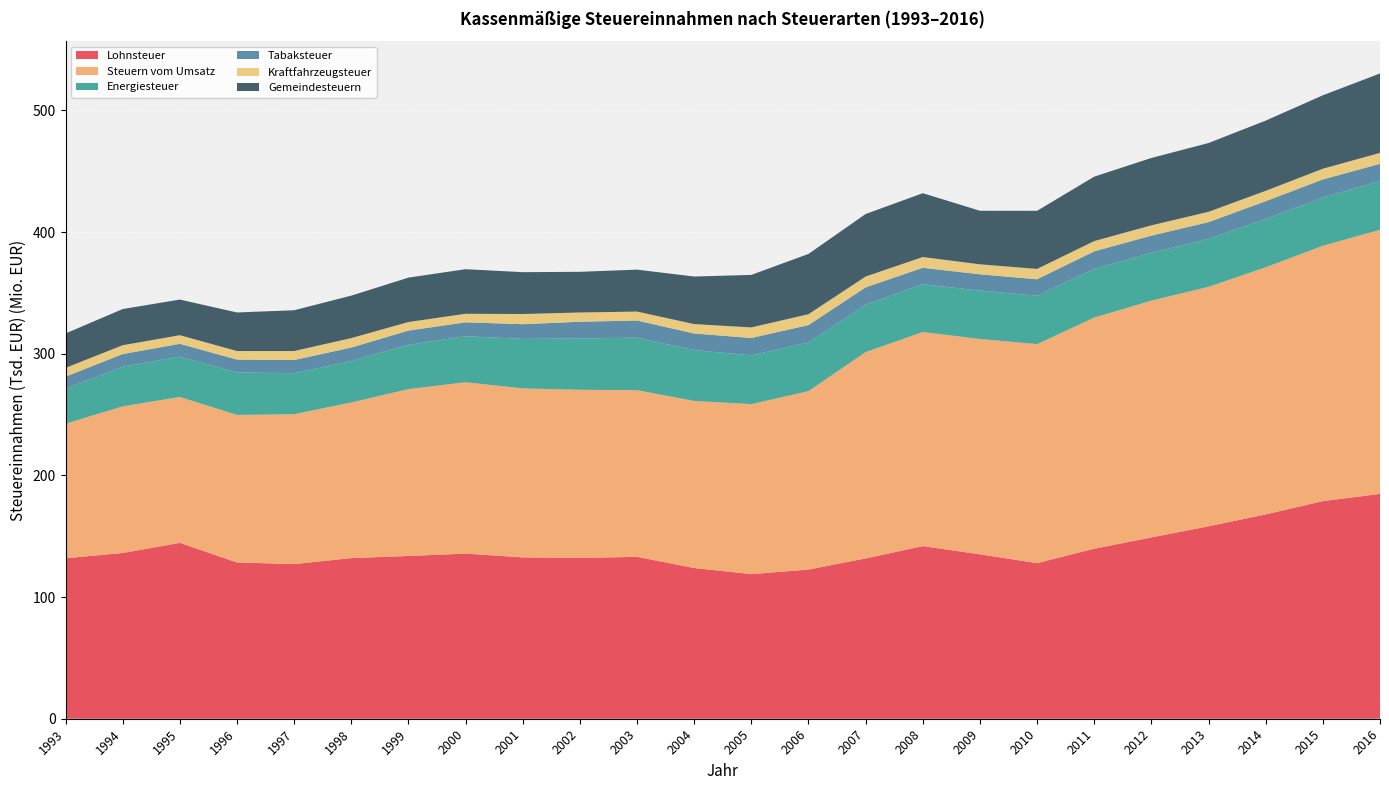

Reading right to left, list all the values displayed in this chart.

Lohnsteuer: 2016=184826060	2015=178890539	2014=167982512	2013=158198079	2012=149064613	2011=139749312	2010=127904117	2009=135165057	2008=141895371	2007=131773289	2006=122612127	2005=118919271	2004=123895370	2003=133090156	2002=132189841	2001=132625923	2000=135733066	1999=133809053	1998=132054327	1997=127143835	1996=128476217	1995=144542215	1994=136270535	1993=131906659
Steuern vom Umsatz: 2016=217089649	2015=209920563	2014=203110383	2013=196843172	2012=194634875	2011=190032941	2010=180041554	2009=176991302	2008=175989044	2007=169635873	2006=146688345	2005=139712499	2004=137365942	2003=136995939	2002=138195081	2001=138935081	2000=140871289	1999=137155581	1998=127932387	1997=123170725	1996=121282616	1995=119960324	1994=120510474	1993=110594991
Energiesteuer: 2016=40090730	2015=39593795	2014=39757846	2013=39363868	2012=39304650	2011=40036168	2010=39838120	2009=39821718	2008=39247543	2007=38954593	2006=39916025	2005=40100982	2004=41781700	2003=43187680	2002=42192460	2001=40689987	2000=37826309	1999=36443616	1998=34091381	1997=33749469	1996=34896379	1995=33176599	1994=32644267	1993=28785738
Tabaksteuer: 2016=14186061	2015=14920926	2014=14611742	2013=13819940	2012=14143449	2011=14414751	2010=13492271	2009=13366001	2008=13574276	2007=14254366	2006=14386523	2005=14273003	2004=13630004	2003=14093892	2002=13778019	2001=12071935	2000=11442942	1999=11654646	1998=11070571	1997=10816269	1996=10582655	1995=10529879	1994=10360753	1993=9949196
Kraftfahrzeugsteuer: 2016=8952084	2015=8804827	2014=8501011	2013=8490322	2012=8442660	2011=8422259	2010=8487893	2009=8200870	2008=8841764	2007=8897542	2006=8937215	2005=8673444	2004=7739486	2003=7335585	2002=7591888	2001=8376140	2000=7014963	1999=7038702	1998=7756753	1997=7371619	1996=7026821	1995=7058635	1994=7244284	1993=7187901
Gemeindesteuern: 2016=65313277	2015=60381440	2014=57720767	2013=56548889	2012=55398163	2011=52983924	2010=47780387	2009=44027804	2008=52468231	2007=51400847	2006=49562479	2005=43170445	2004=39109764	2003=34477315	2002=33447710	2001=34399218	2000=36658394	1999=36519794	1998=34905203	1997=33547353	1996=31707014	1995=29308367	1994=29754975	1993=28280316